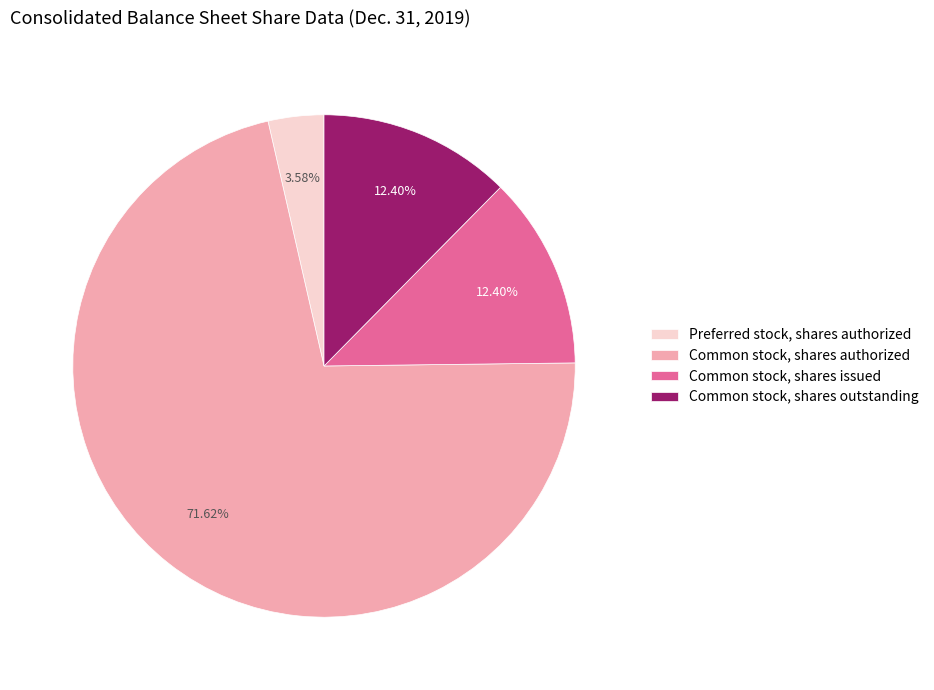

Combined, do Common stock, shares issued and Common stock, shares authorized account for over 50%?

Yes